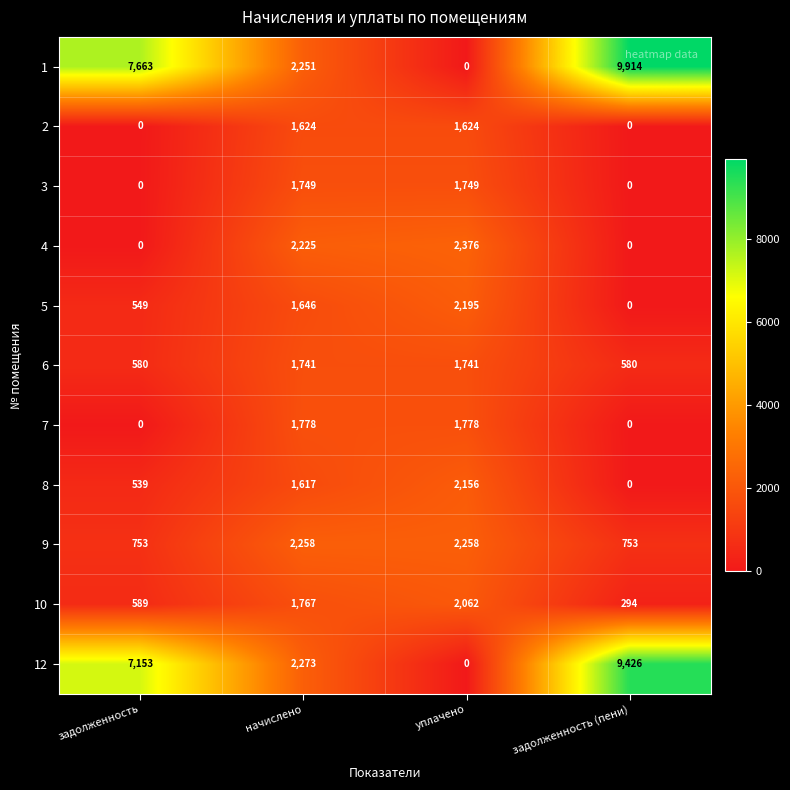

List the series in order of their peak value, highest first.

1, 12, 4, 9, 5, 8, 10, 7, 3, 6, 2